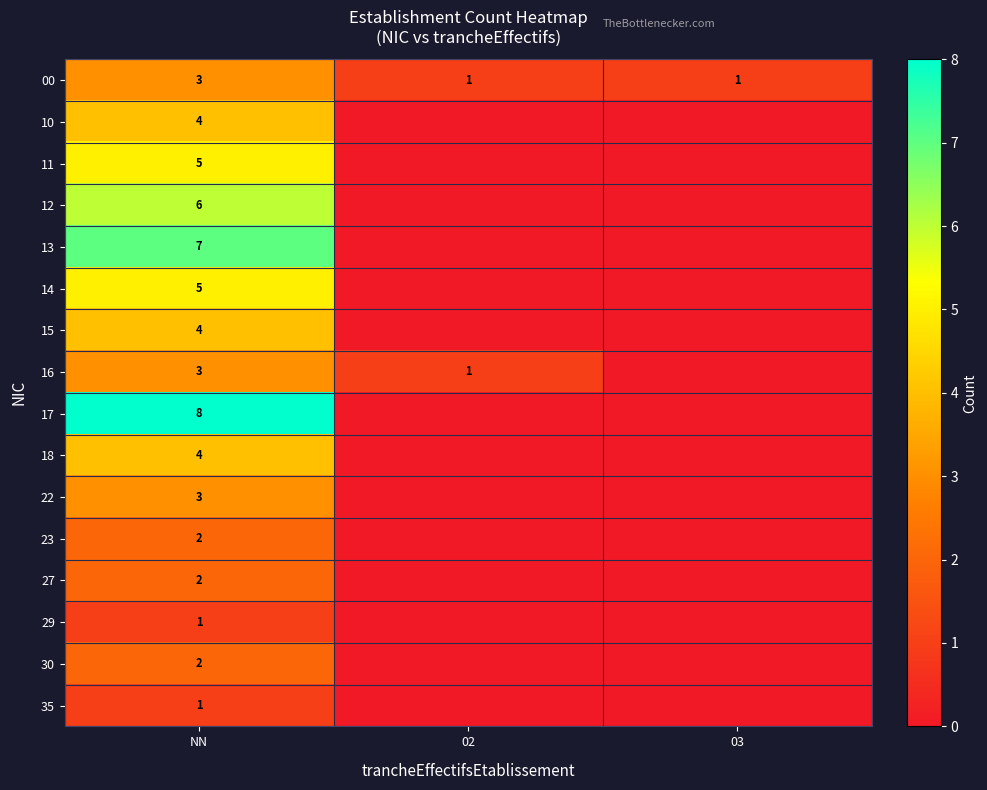

What is the difference between the highest and lowest values at NN?

7